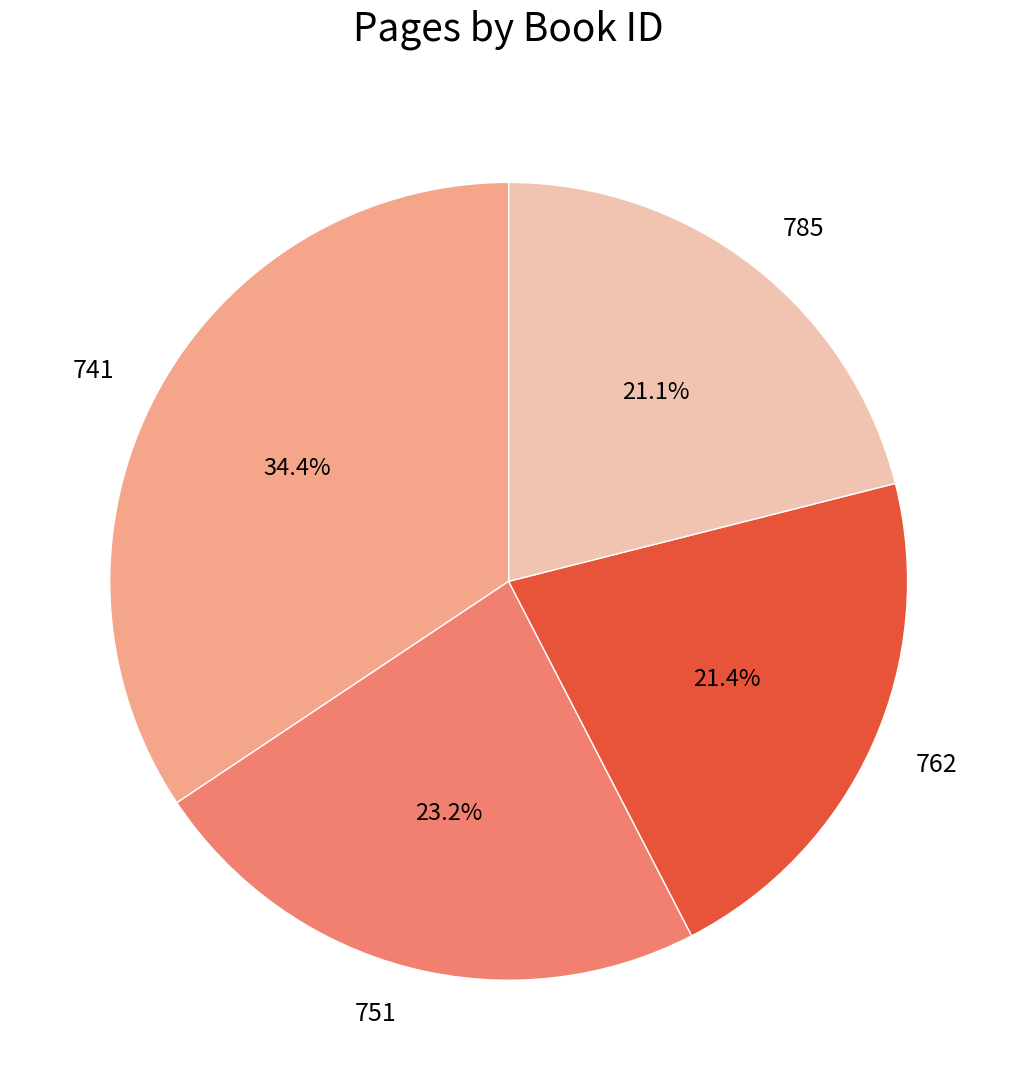

Is the sum of 762 and 751 greater than half?

No